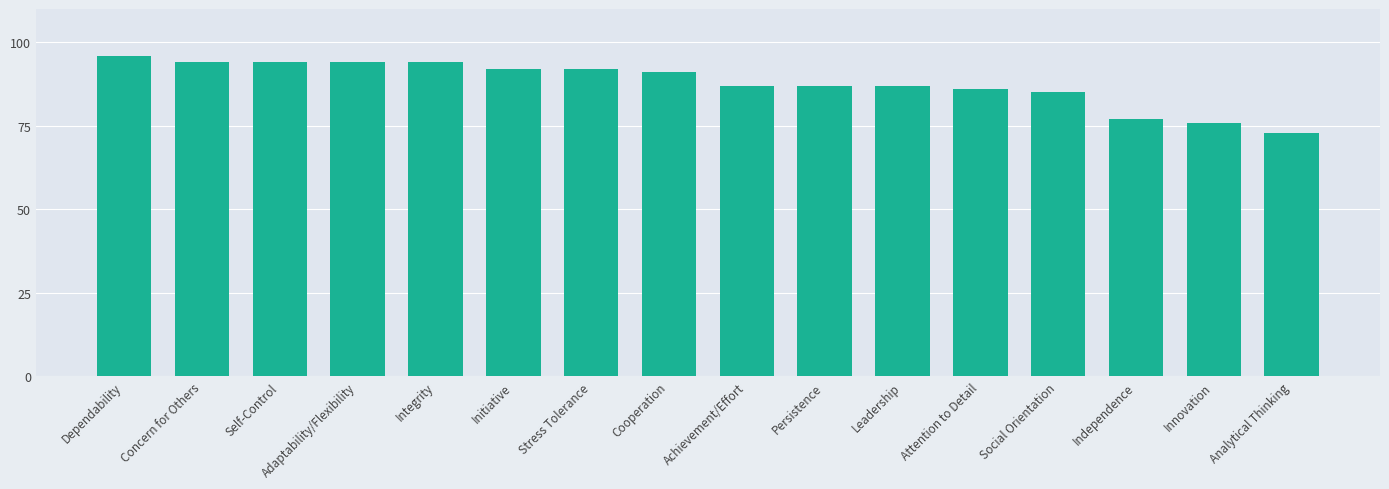

What is the sum of all values?

1405